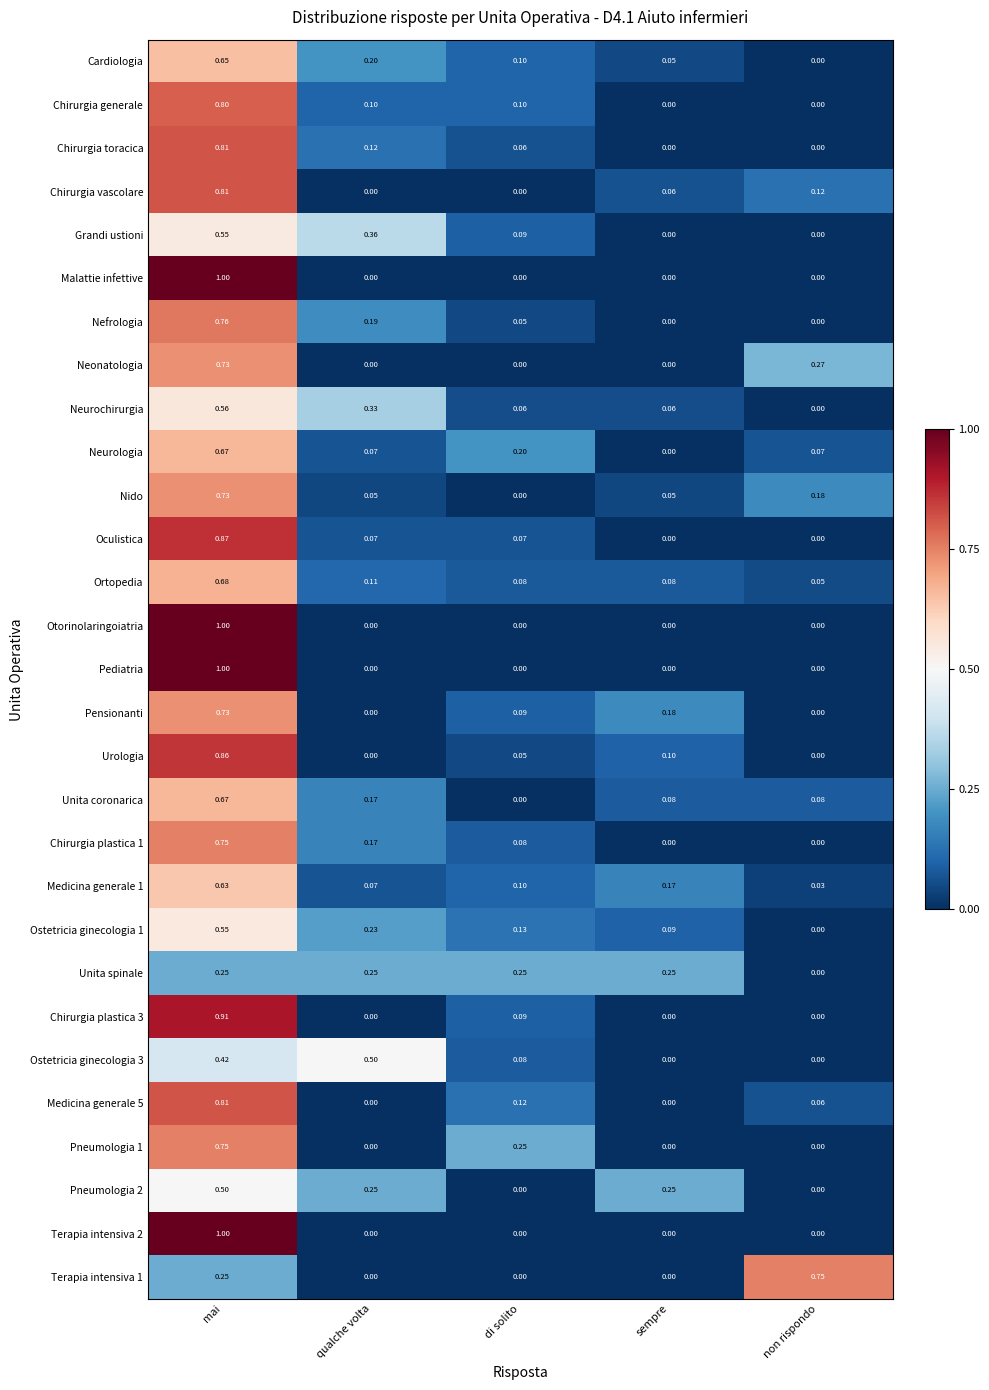

At which category is the sum across all series the highest?

mai